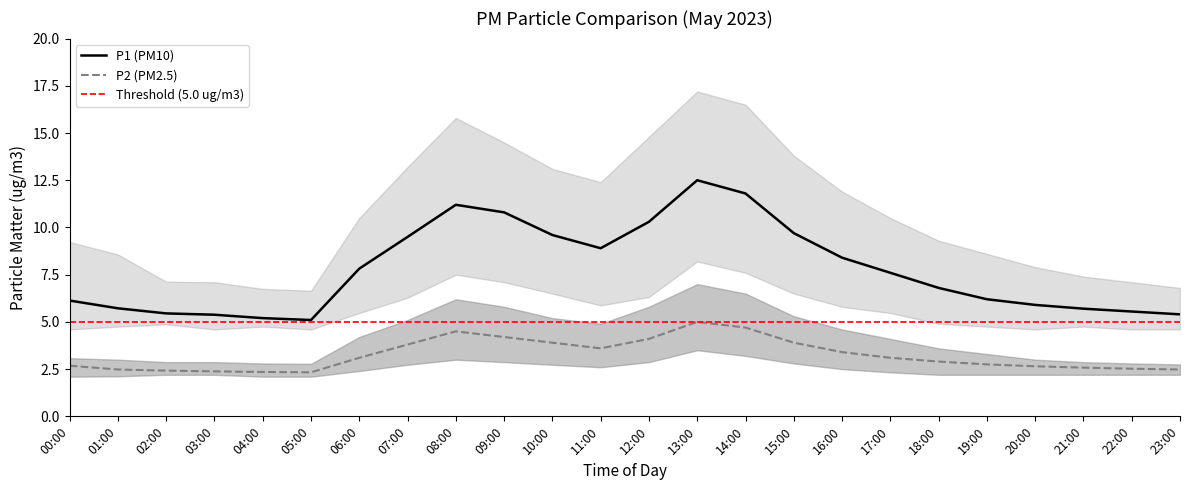

Is it true that P2 (PM2.5) equals 3.9 at 00:00?

False